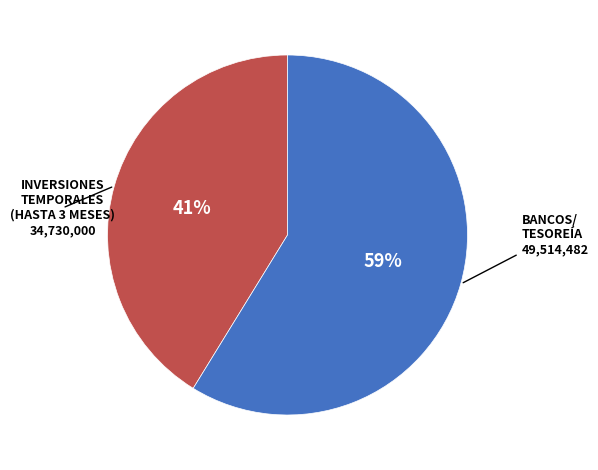

What is the smallest slice in the pie chart?

INVERSIONES TEMPORALES (HASTA 3 MESES)